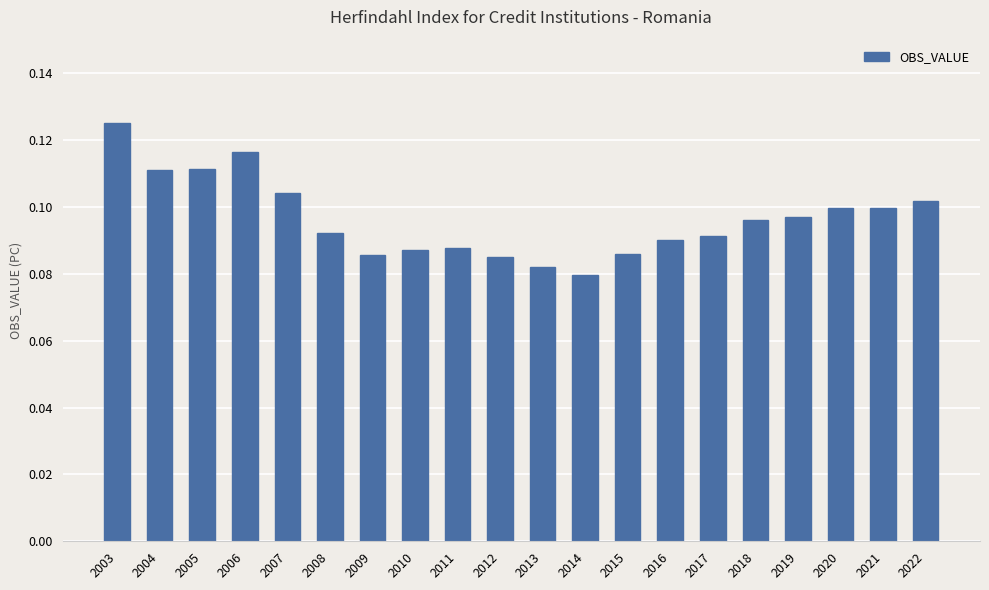

Count the values in the range 0 to 1.

20